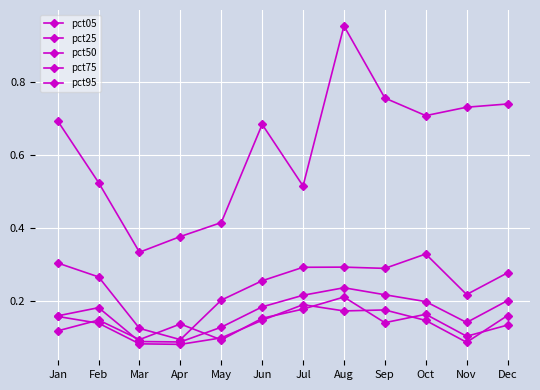

Does the chart have visible grid lines?

Yes